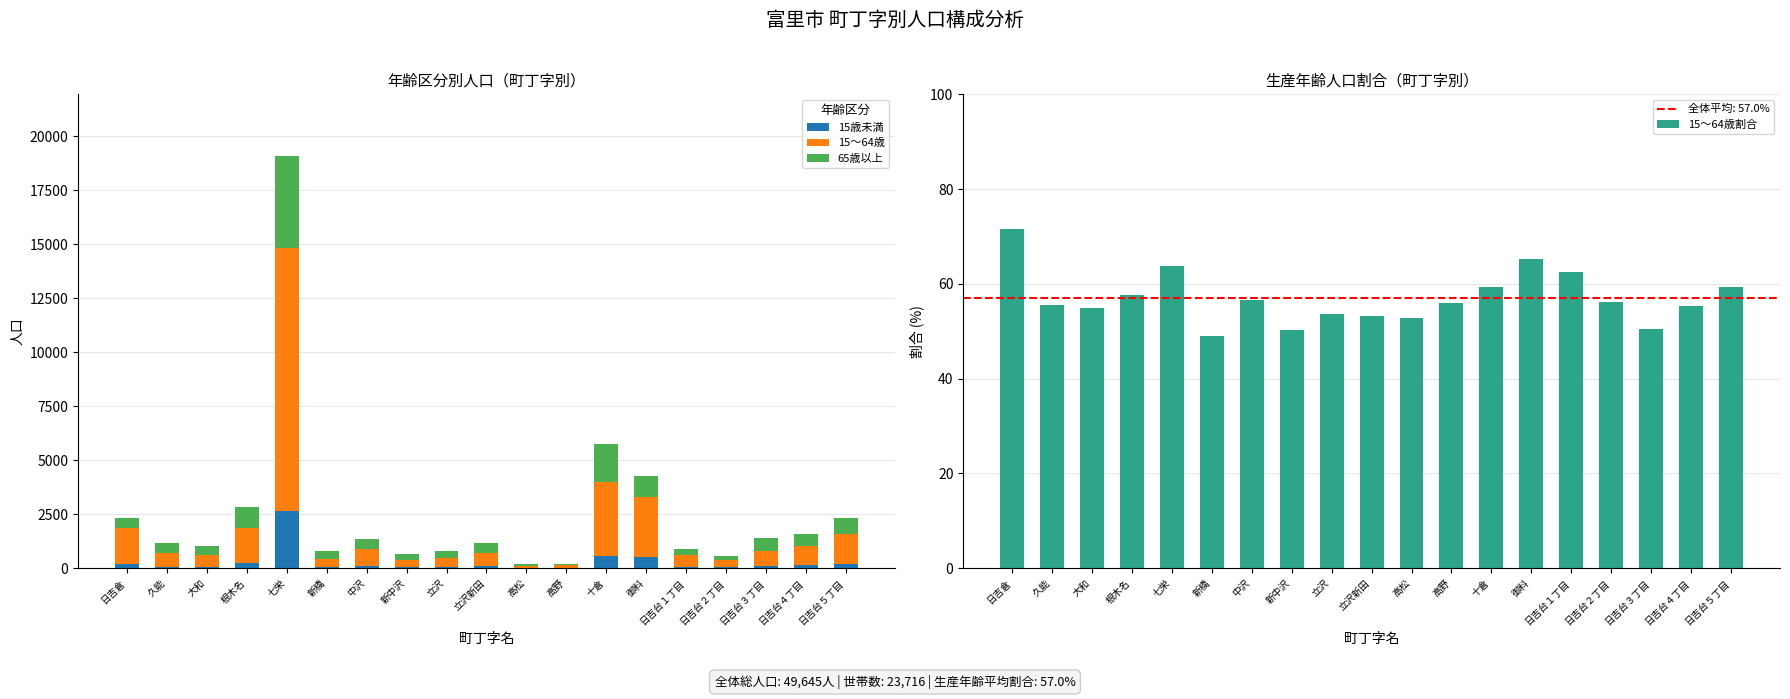

What is the sum of all 65歳以上 values?

13676.0